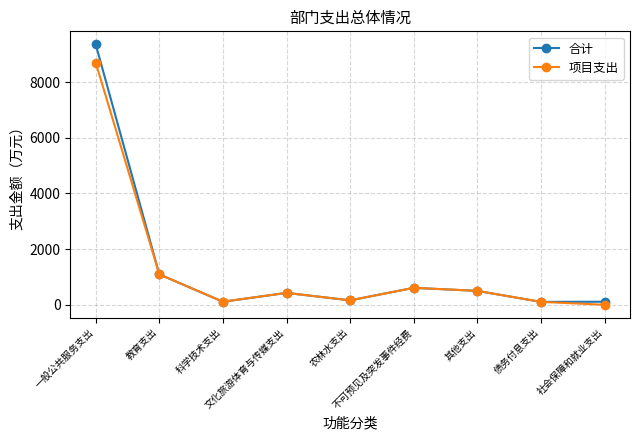

True or false: 项目支出 has more than 1 interior local peaks.

True